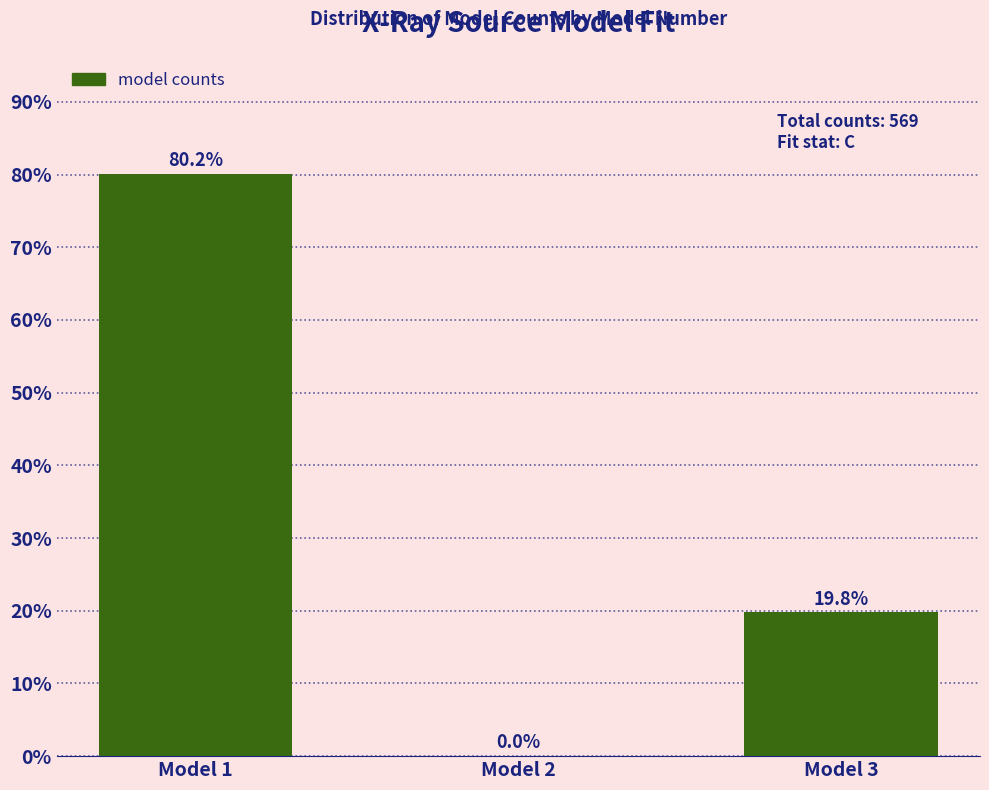

Is it true that the value at Model 3 is 32.5?

False